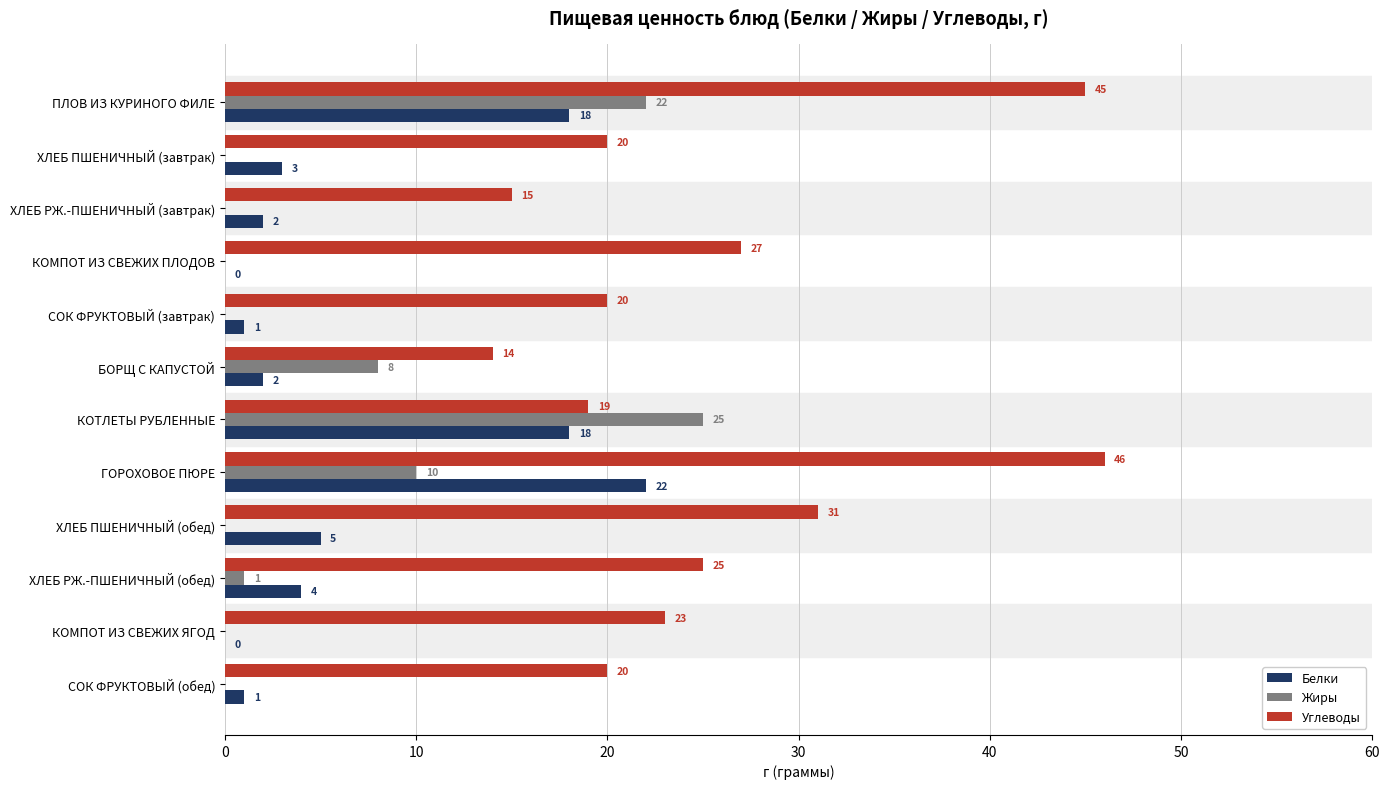

Which series changed the most between ХЛЕБ ПШЕНИЧНЫЙ (завтрак) and ГОРОХОВОЕ ПЮРЕ?

Углеводы